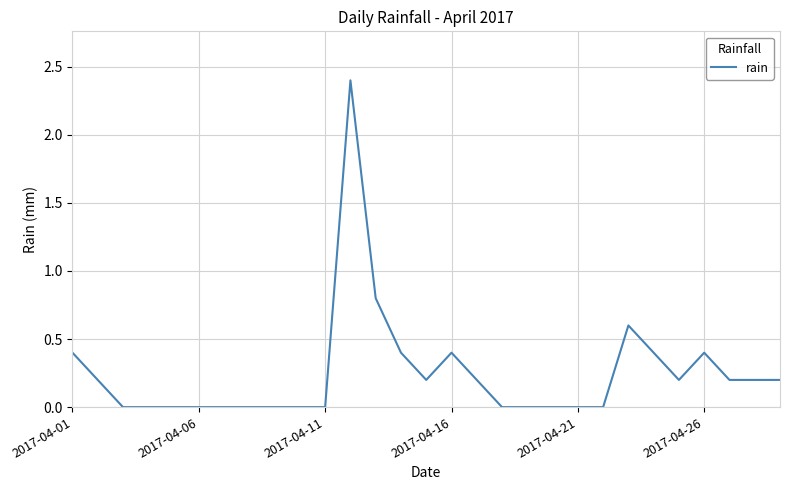

Reading right to left, what are all the values shown in this chart?

0.2	0.2	0.2	0.4	0.2	0.4	0.6	0.0	0.0	0.0	0.0	0.0	0.2	0.4	0.2	0.4	0.8	2.4	0.0	0.0	0.0	0.0	0.0	0.0	0.0	0.0	0.0	0.2	0.4